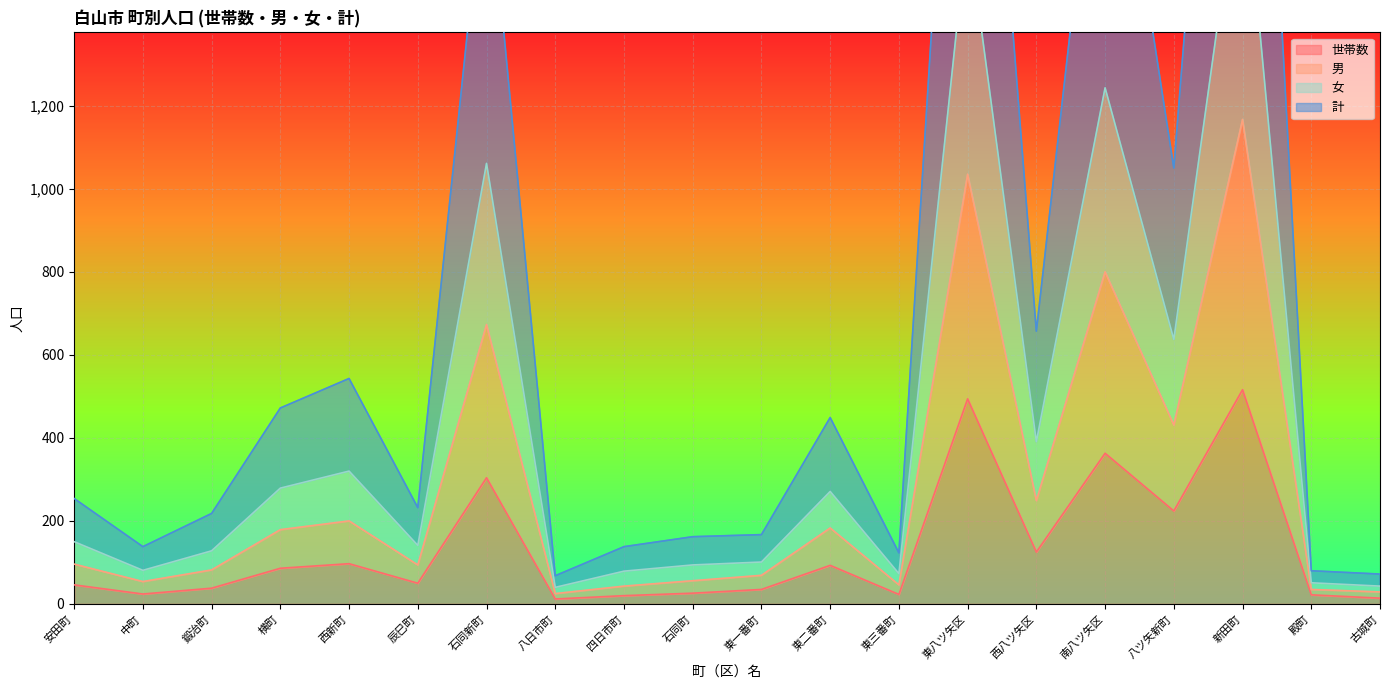

True or false: 女 has a value of 637 at 八ツ矢新町.

True